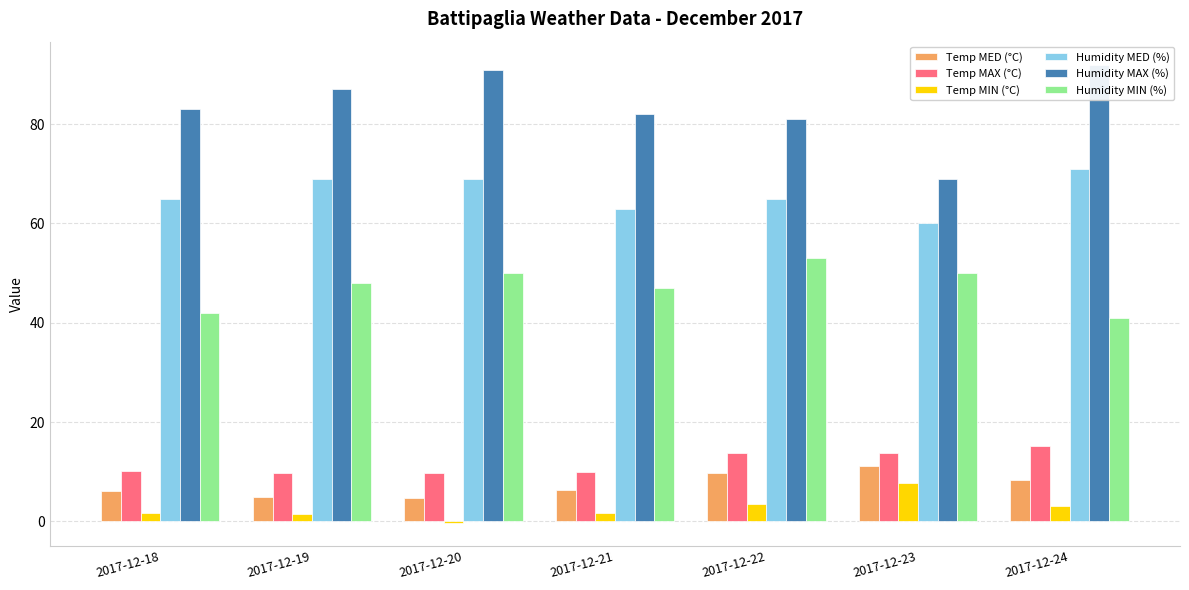

Which series changed the most between 2017-12-22 and 2017-12-24?

Humidity MIN (%)